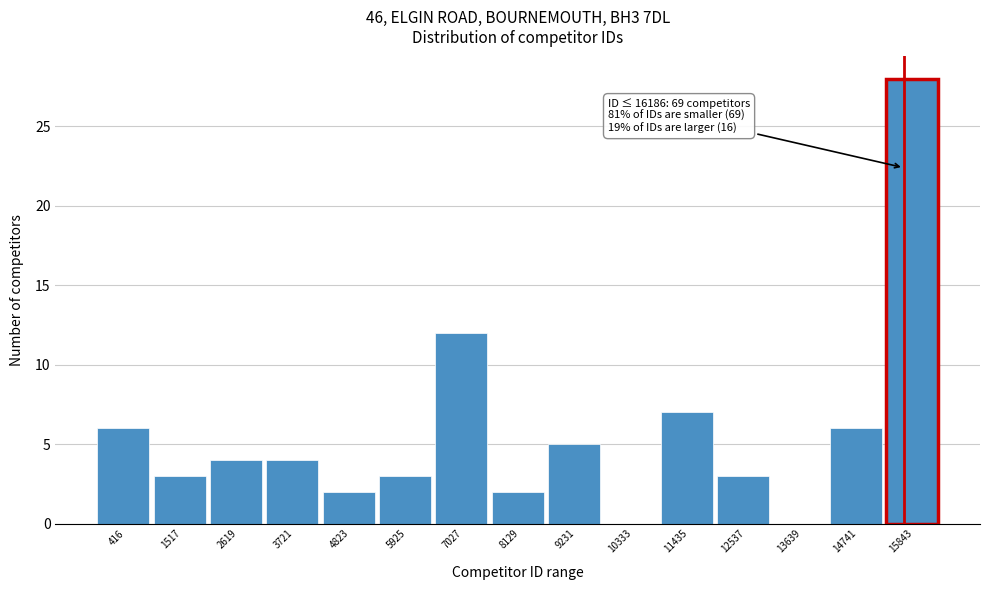

Reading left to right, list all the values displayed in this chart.

416=6	1517=3	2619=4	3721=4	4823=2	5925=3	7027=12	8129=2	9231=5	10333=0	11435=7	12537=3	13639=0	14741=6	15843=28